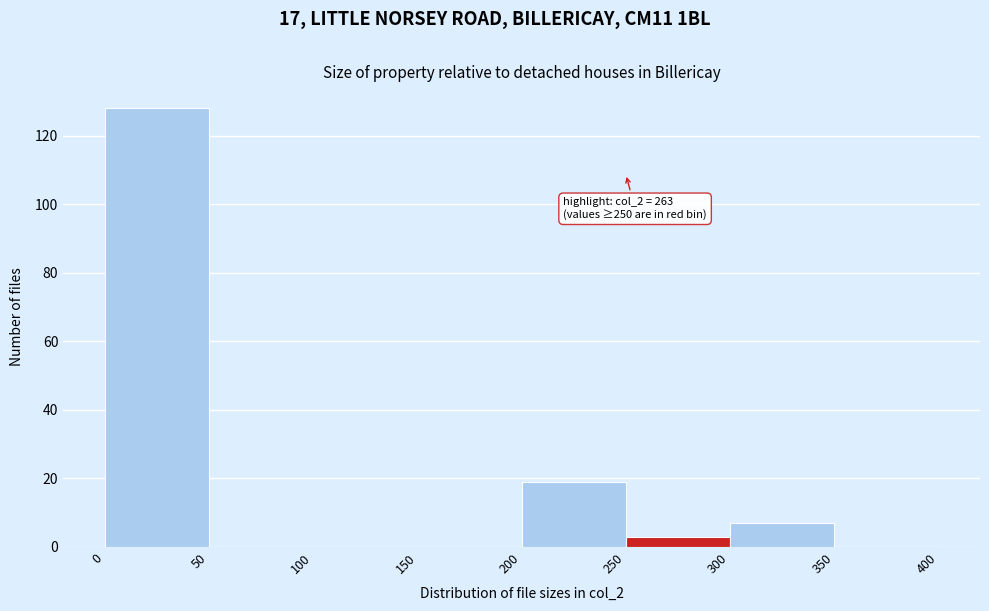

Over which range of the x-axis is the bar tallest?

0 to 50